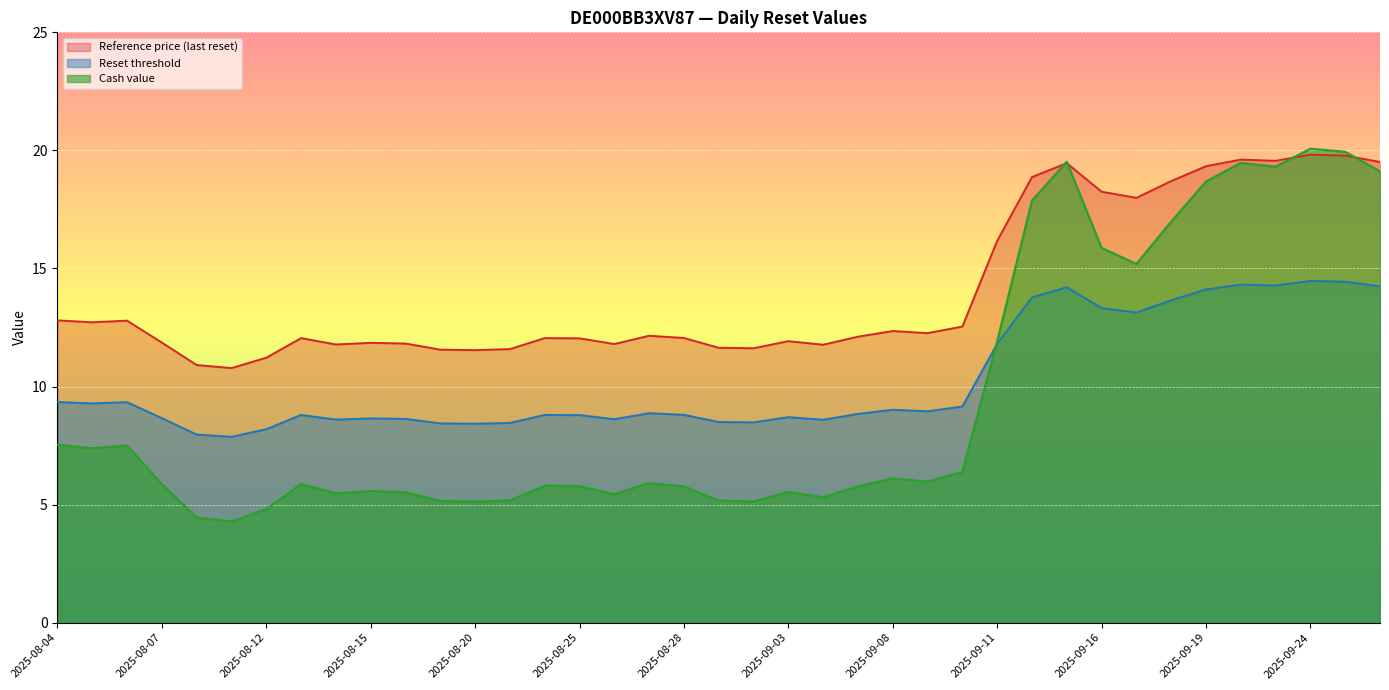

True or false: Reset threshold and Reference price (last reset) intersect in this chart.

False